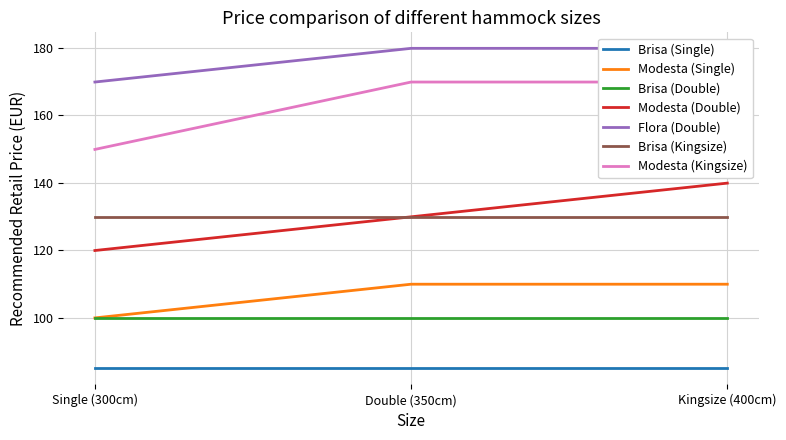

Read the Modesta (Double) value at Kingsize (400cm).

139.9